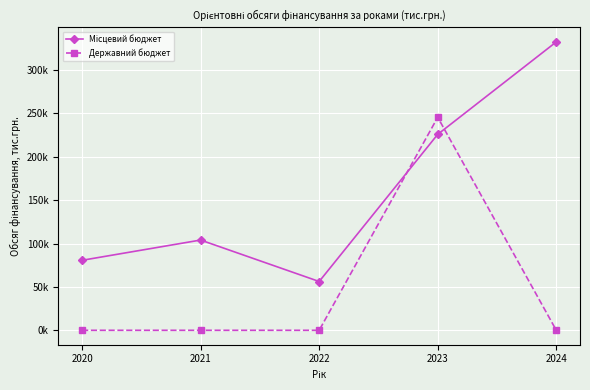

Rank the series by their average value, from lowest to highest.

Державний бюджет, Місцевий бюджет